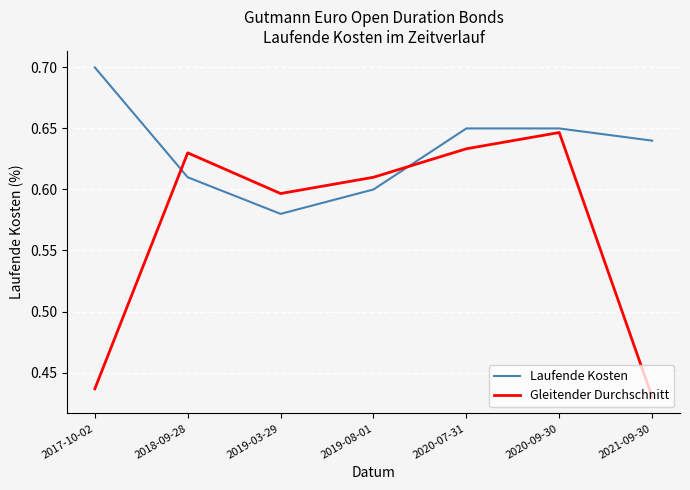

The Laufende Kosten series shows 1.0 at 2021-09-30. True or false?

False